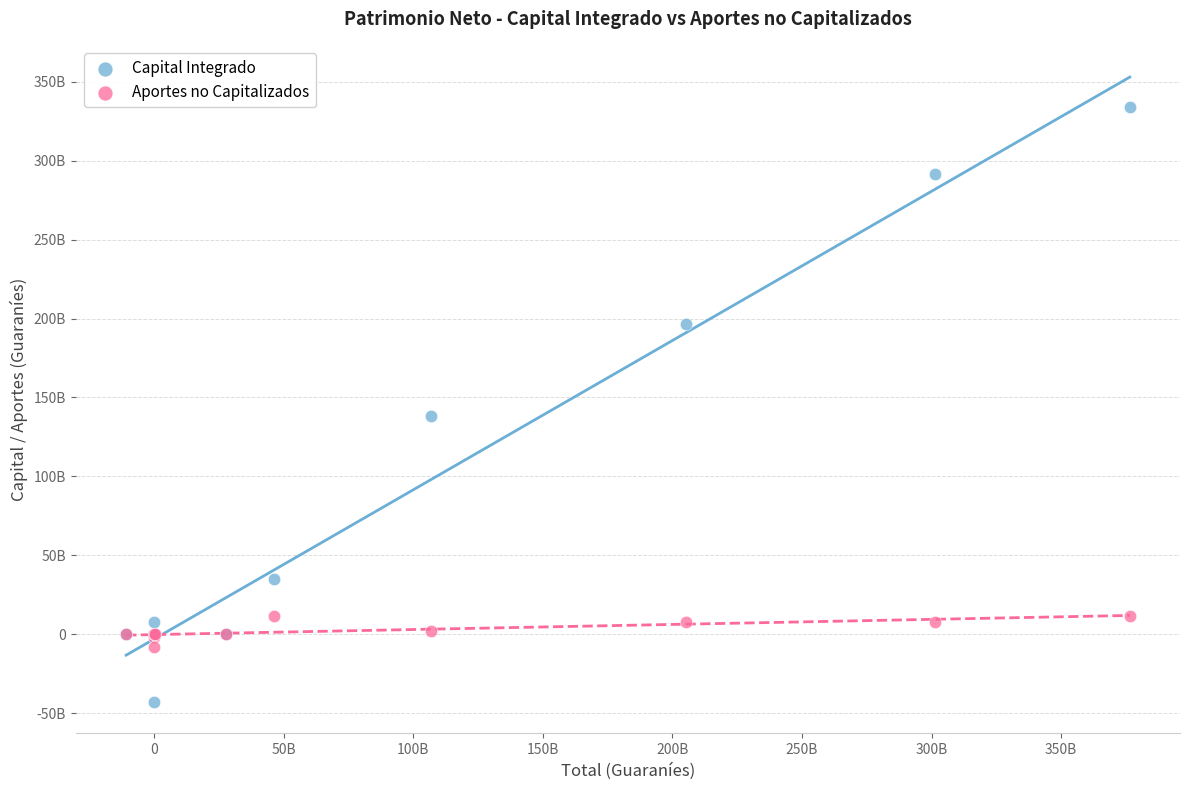

What are all the series names shown in the legend?

Capital Integrado, Aportes no Capitalizados